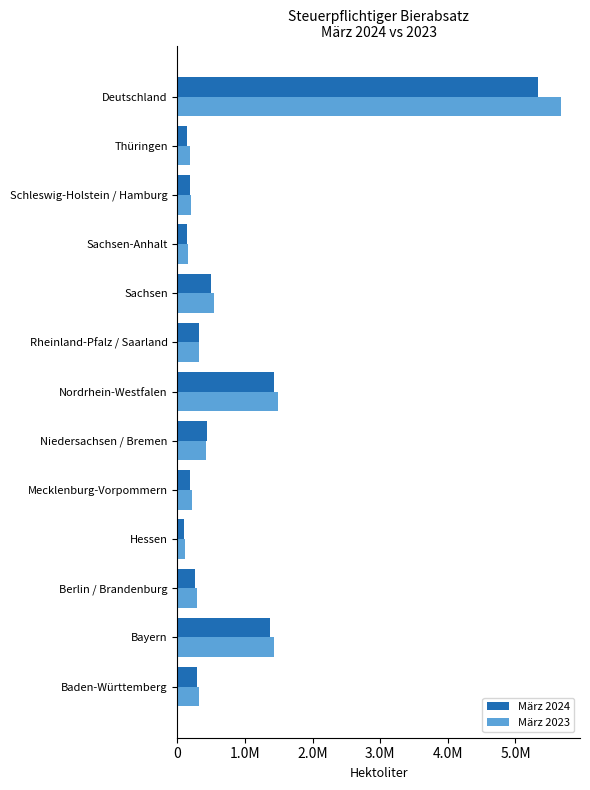

What are all the series names shown in the legend?

März 2024, März 2023